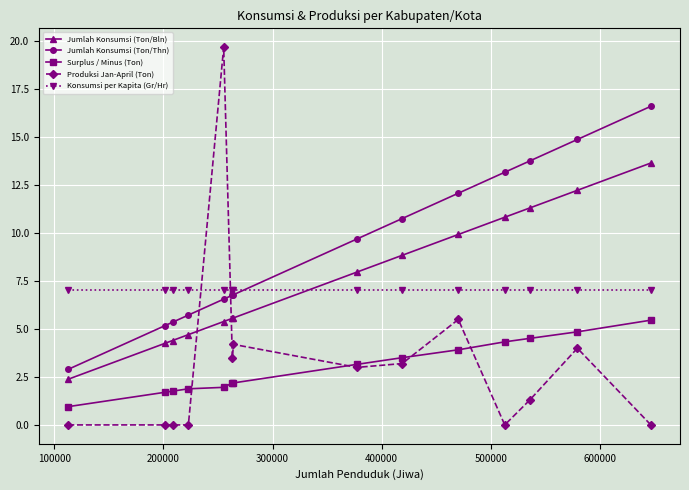

What is the sum of all Jumlah Konsumsi (Ton/Thn) values?

130.3